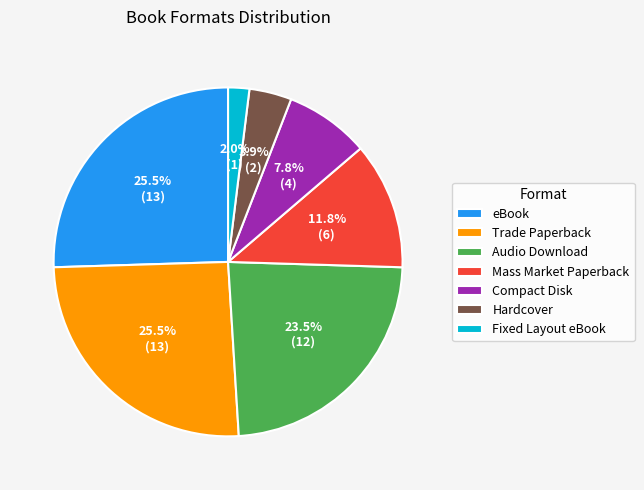

How many segments does this pie chart have?

7